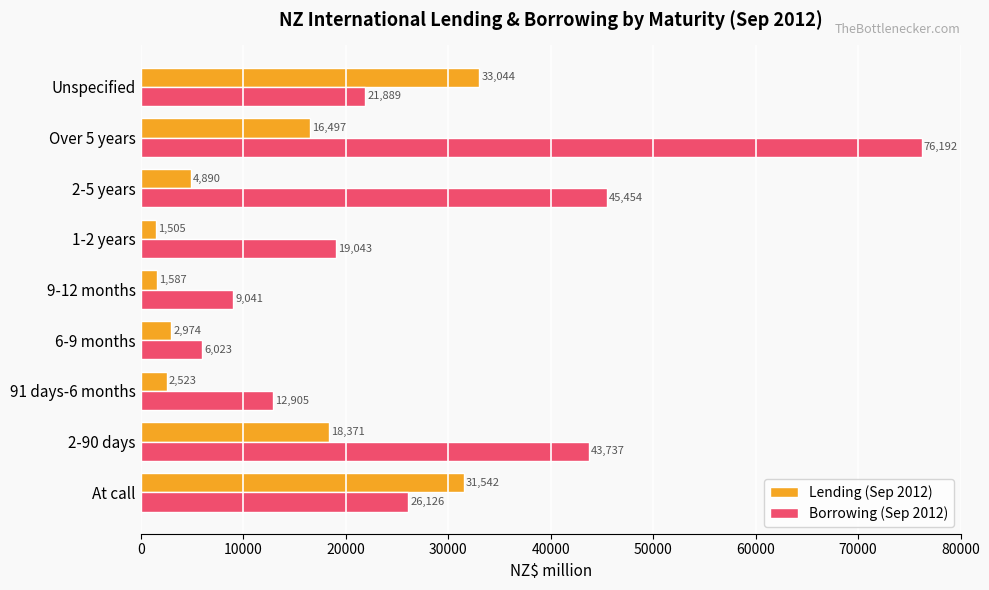

What is the difference between the highest and lowest values at 6-9 months?

3049